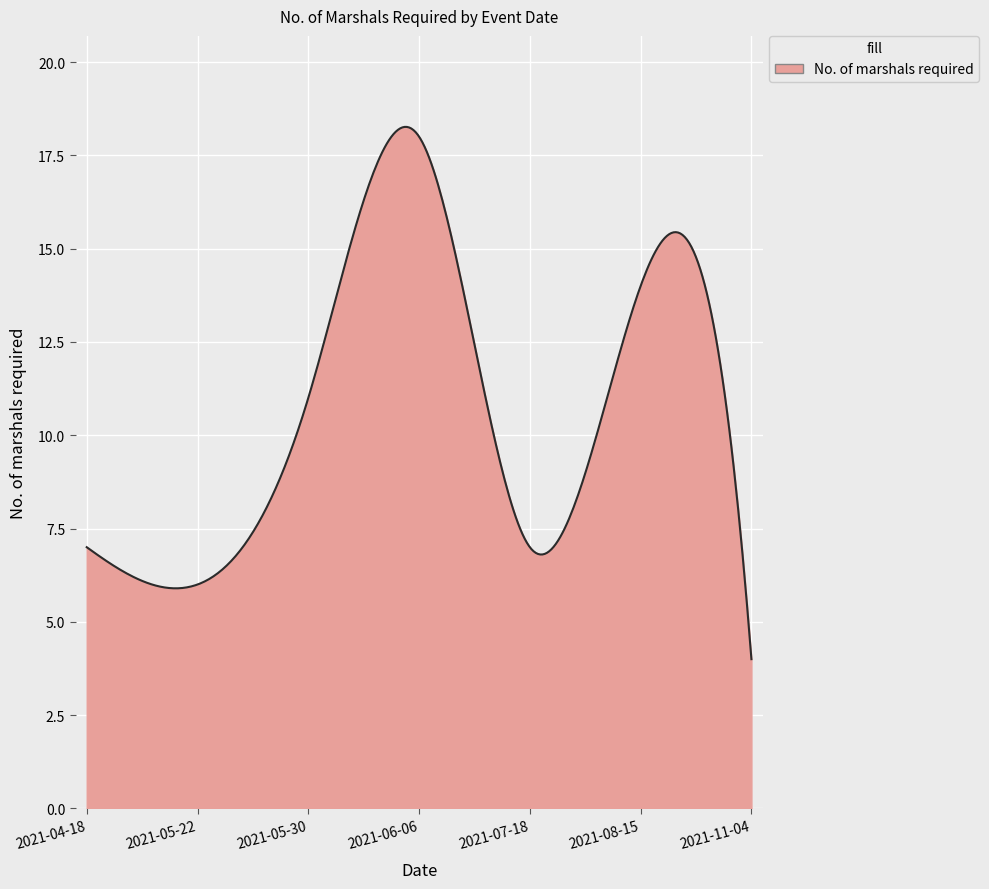

How many lines are shown in the chart?

1